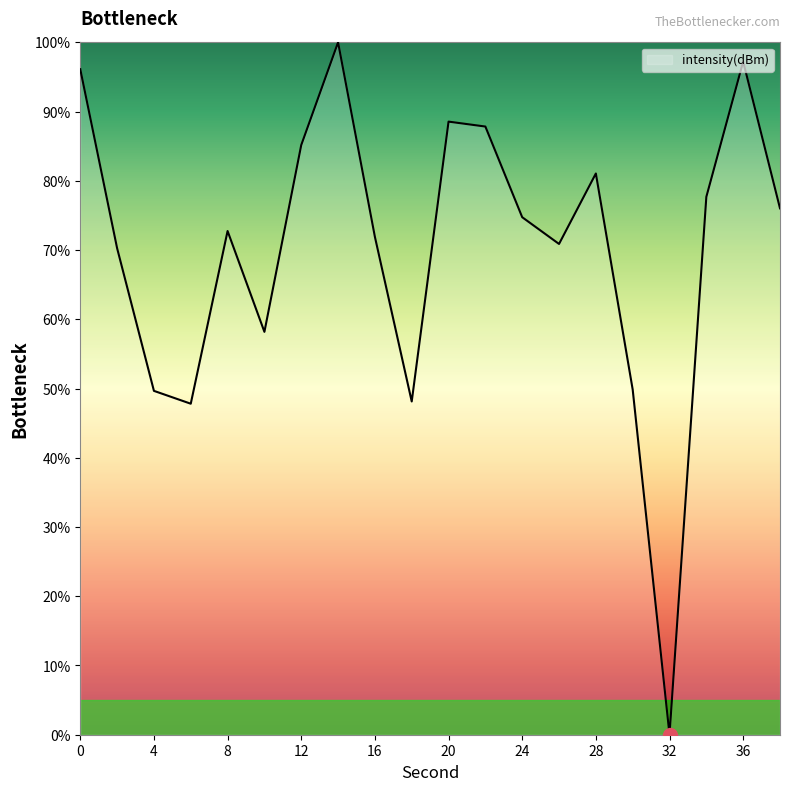

What is the difference between the maximum and minimum values?

100.0